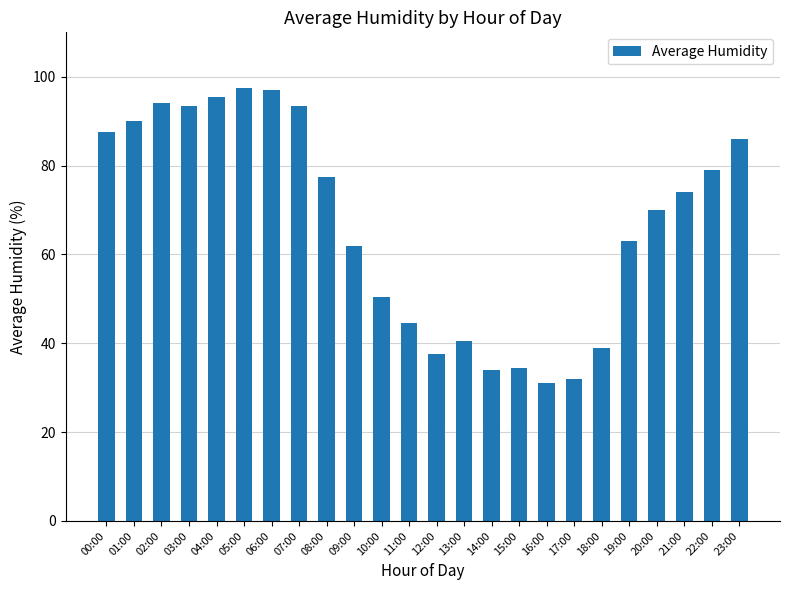

What is the label of the 6th bar from the right?

18:00